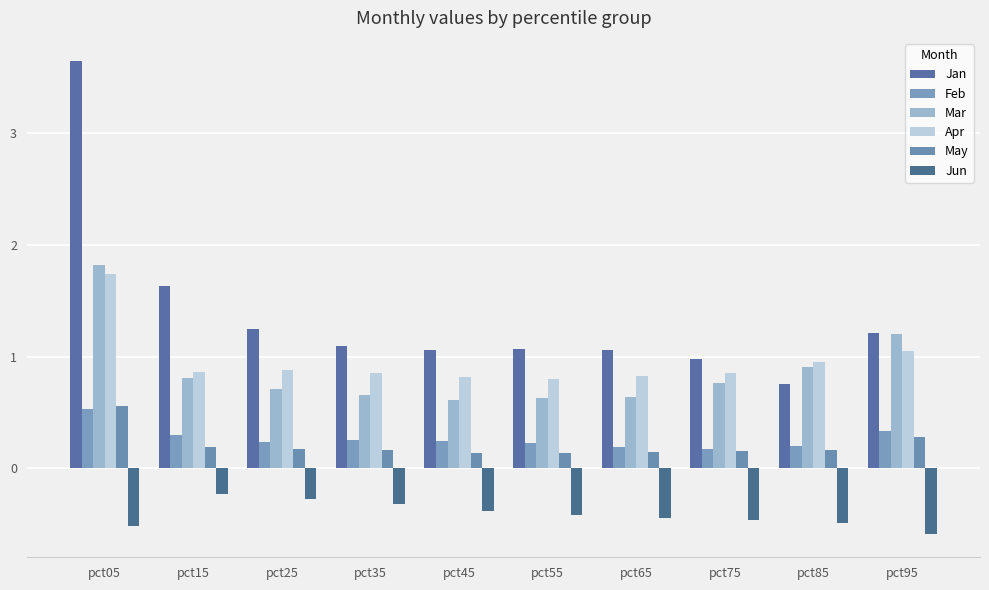

How many data points does each series have?

10